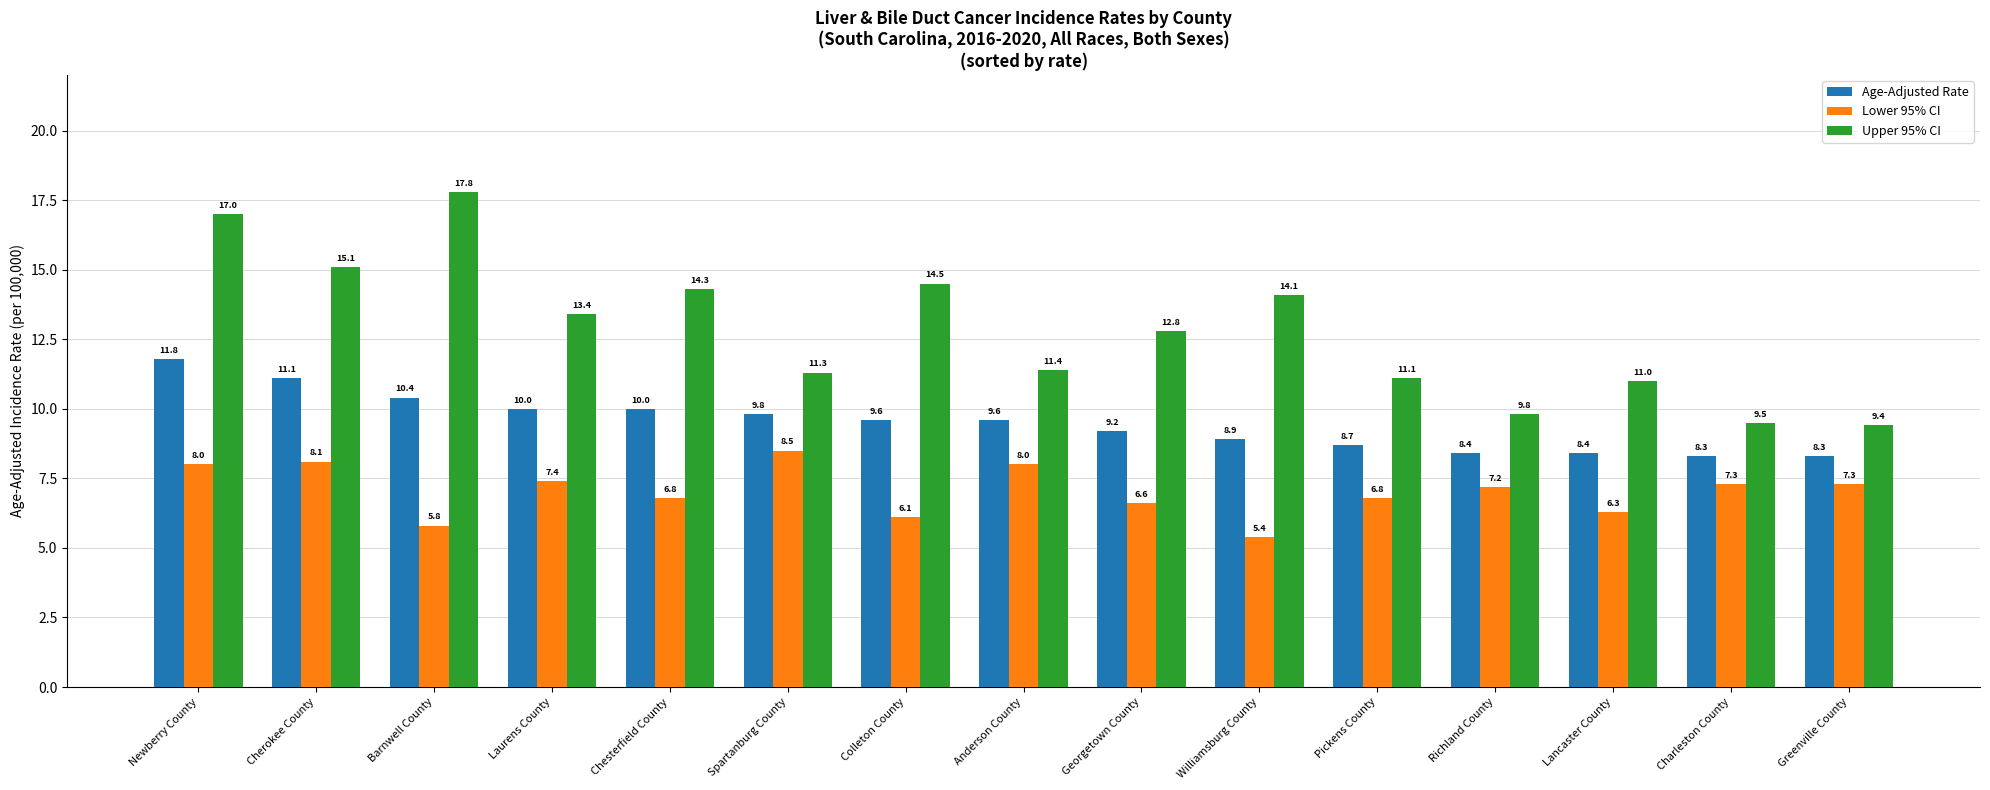

How many data points in Age-Adjusted Rate are above 9?

9